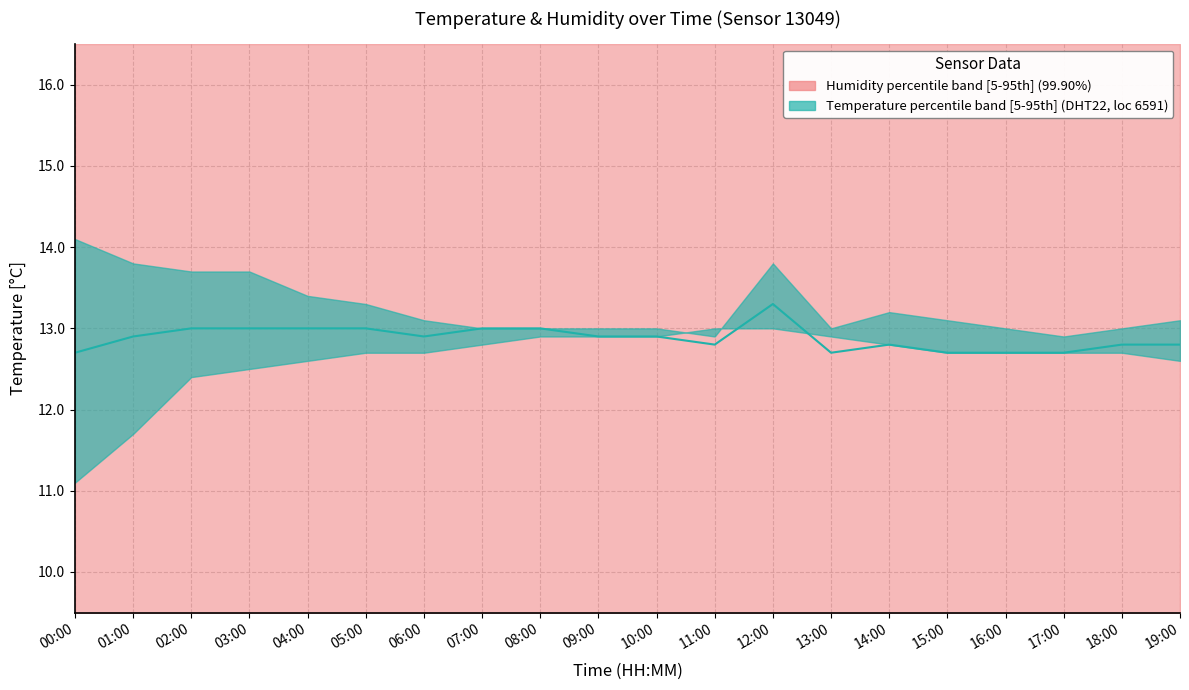

Reading left to right, list all the values displayed in this chart.

12.7	12.9	13.0	13.0	13.0	13.0	12.9	13.0	13.0	12.9	12.9	12.8	13.3	12.7	12.8	12.7	12.7	12.7	12.8	12.8